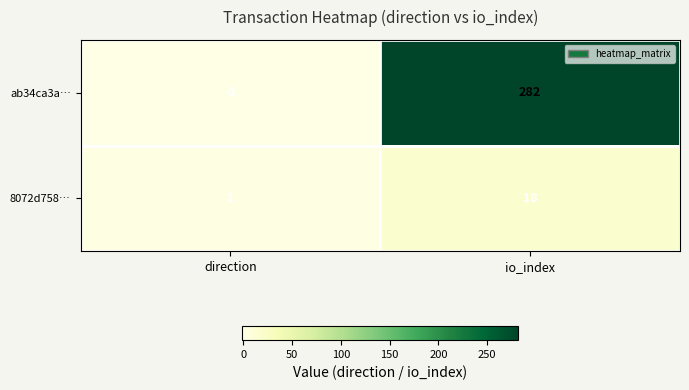

What is the maximum value shown in the chart?

282